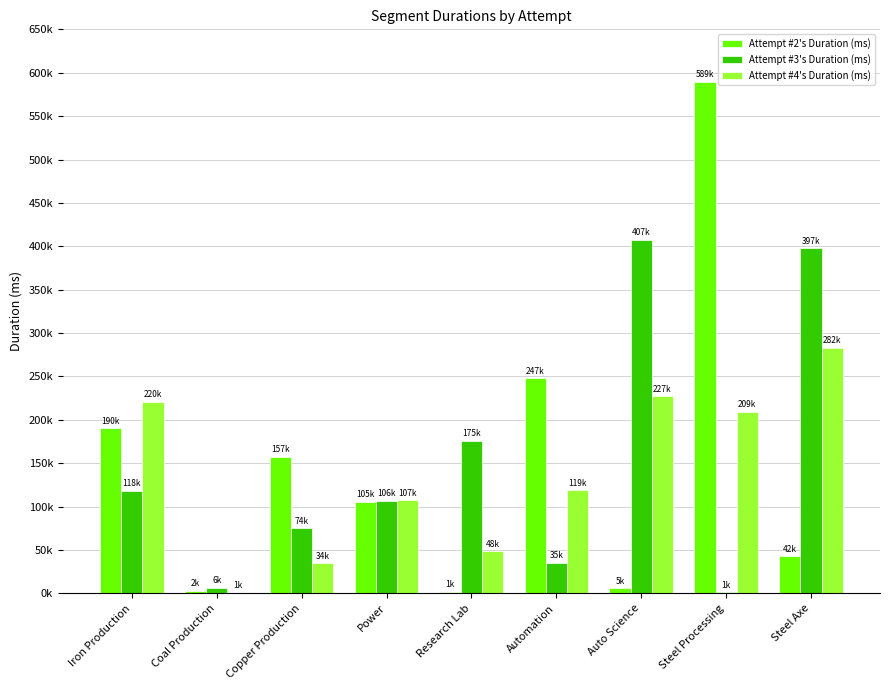

List the series in order of their peak value, highest first.

Attempt #2's Duration (ms), Attempt #3's Duration (ms), Attempt #4's Duration (ms)